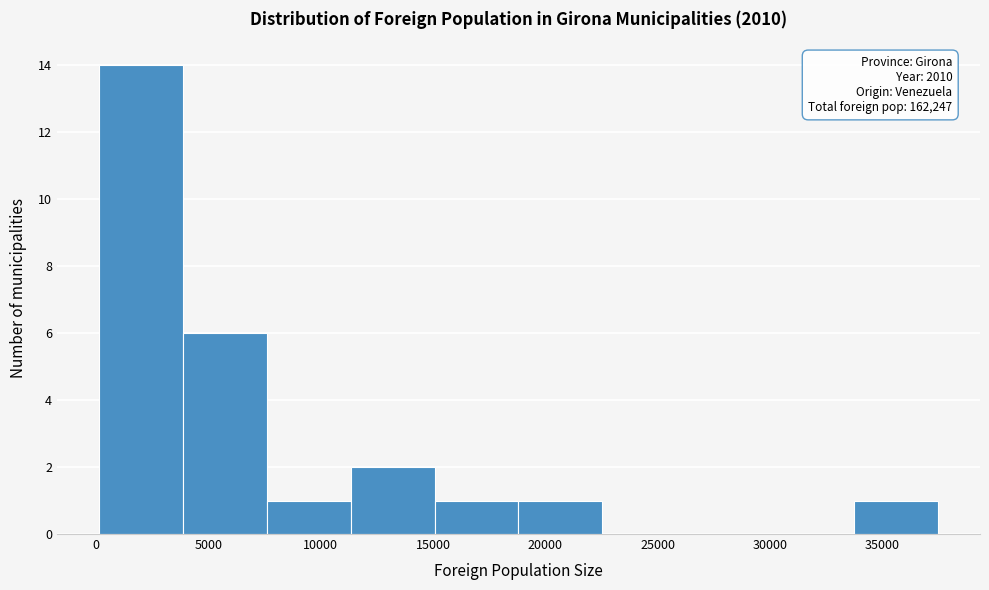

Over which range of the x-axis is the bar tallest?

0 to 4000